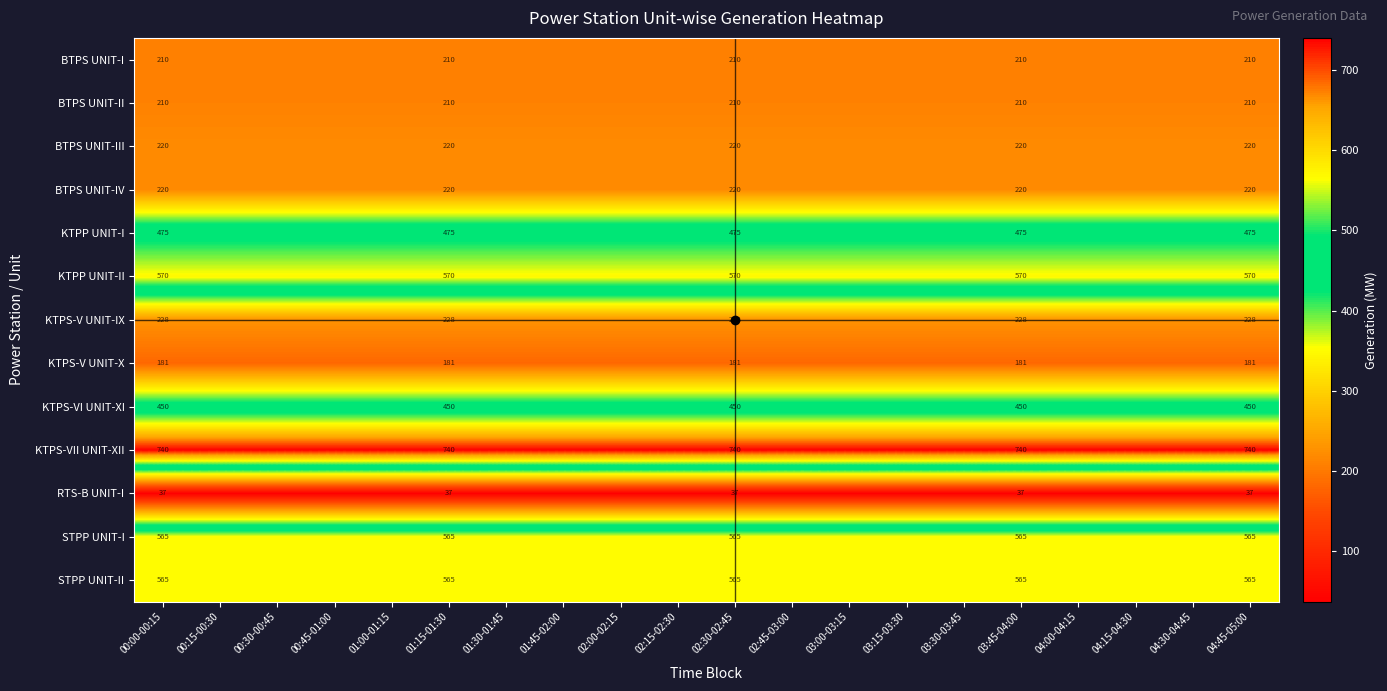

The value of STPP UNIT-II at 01:15-01:30 is 165.5. True or false?

False